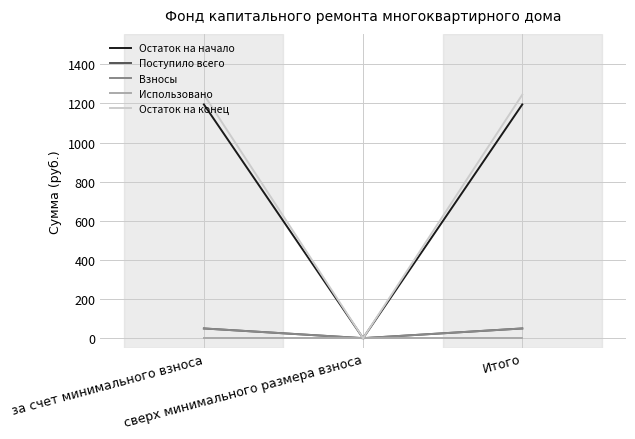

Does the chart have visible grid lines?

Yes